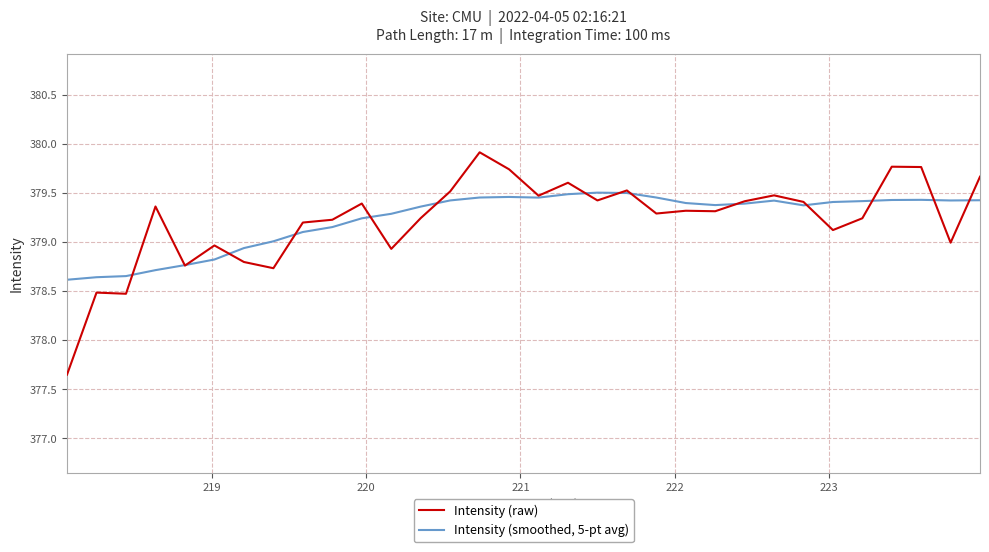

What is the highest value of the Intensity (raw) series?

379.9